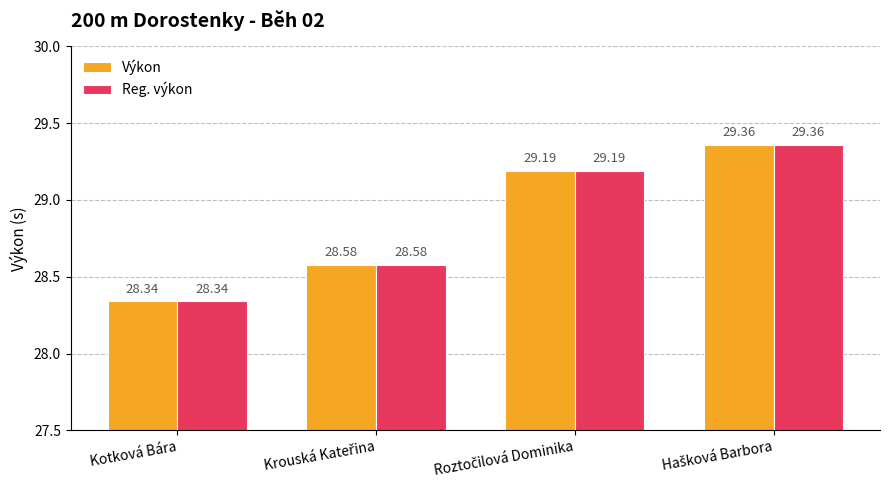

What are all the series names shown in the legend?

Výkon, Reg. výkon